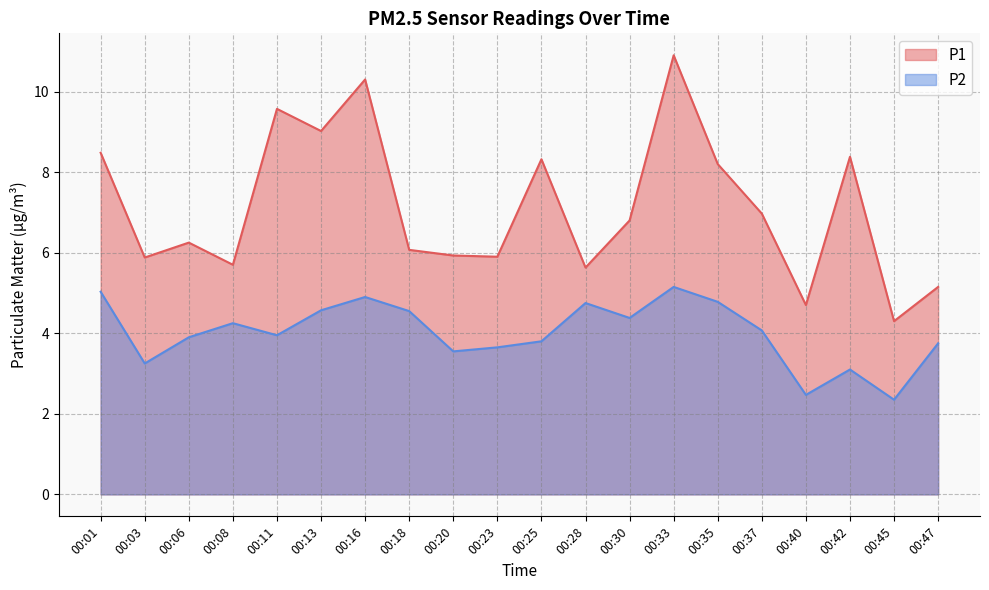

In P1, how many points are higher than both neighbors (excluding endpoints)?

6